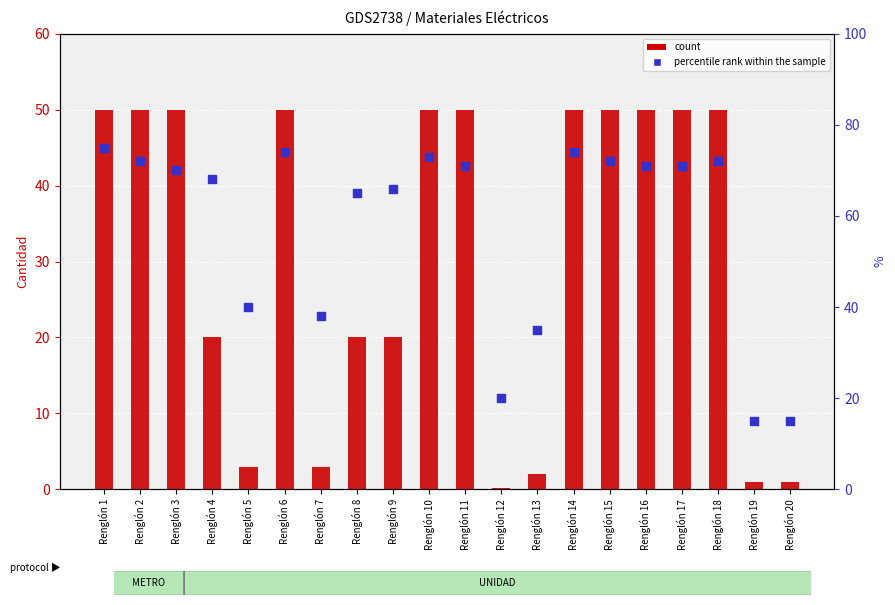

At which category is the sum across all series the highest?

Renglón 1